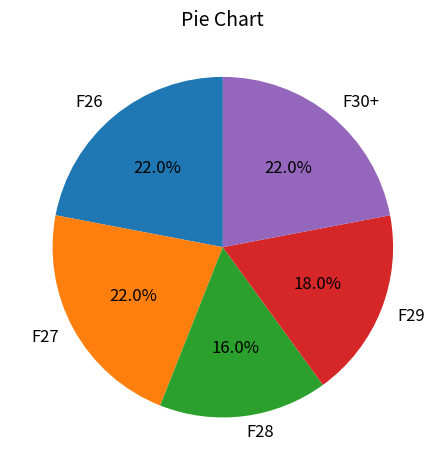

To the nearest percent, what is the combined percentage of F29 and F26?

40%